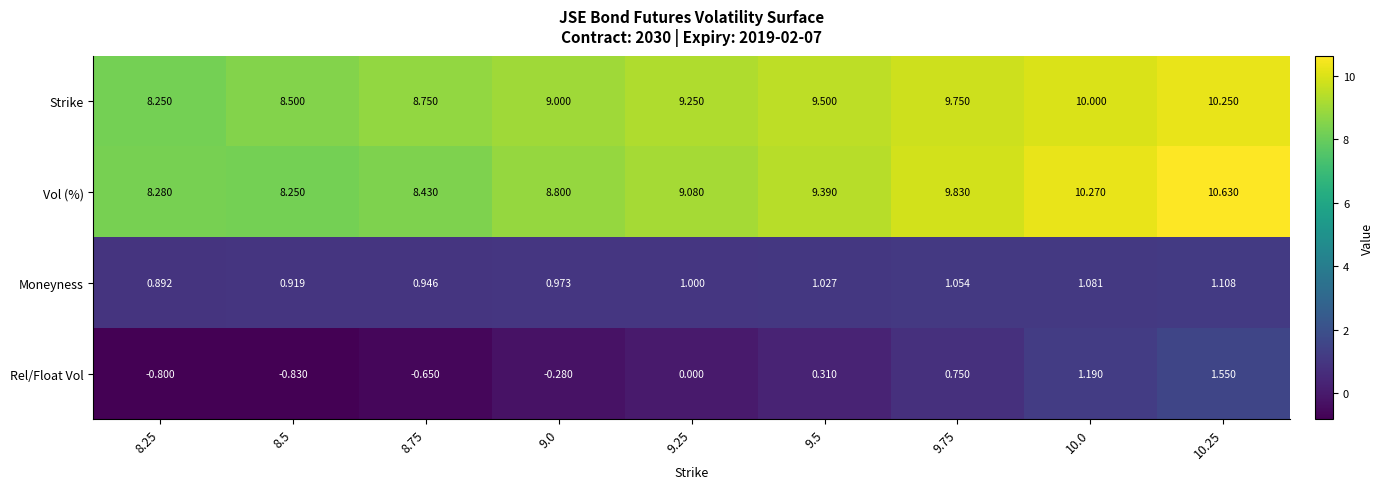

At which category is the sum across all series the highest?

10.25